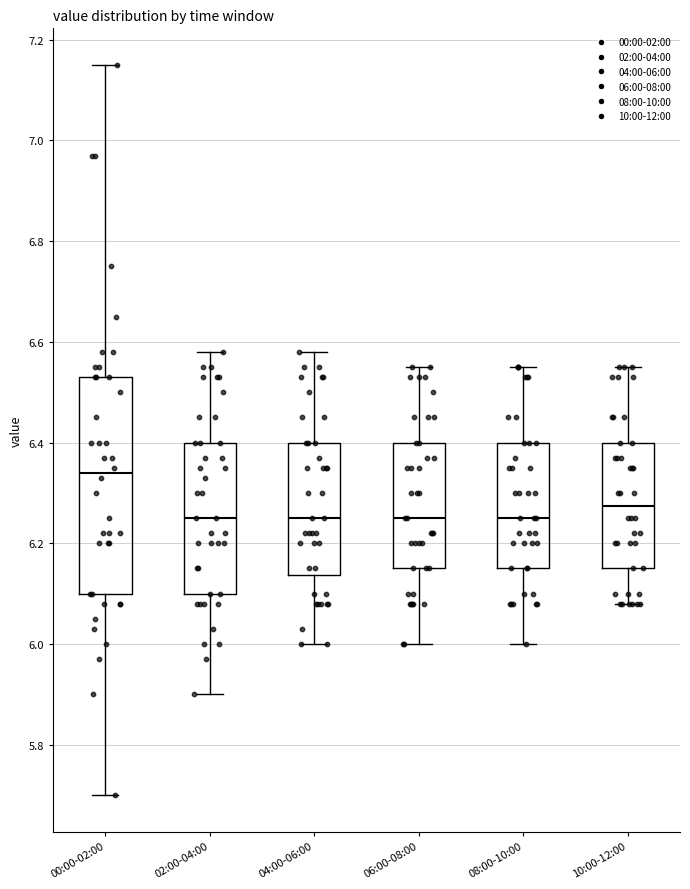

Where does the upper whisker of the box for 00:00-02:00 end on the y-axis? The values are not printed on the chart, so give them approximately, as read against the axis.

7.16